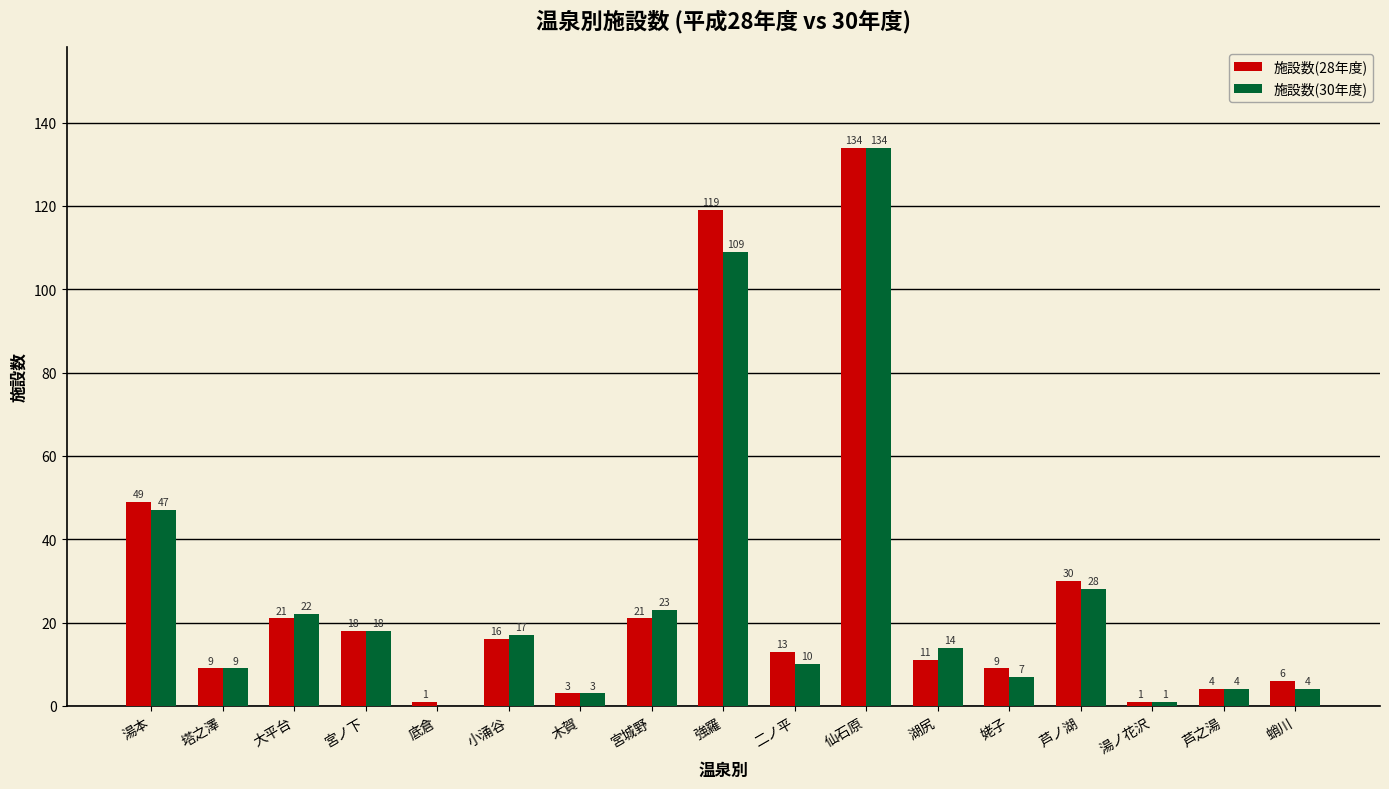

Which series changed the most between 強羅 and 芦之湯?

施設数(28年度)